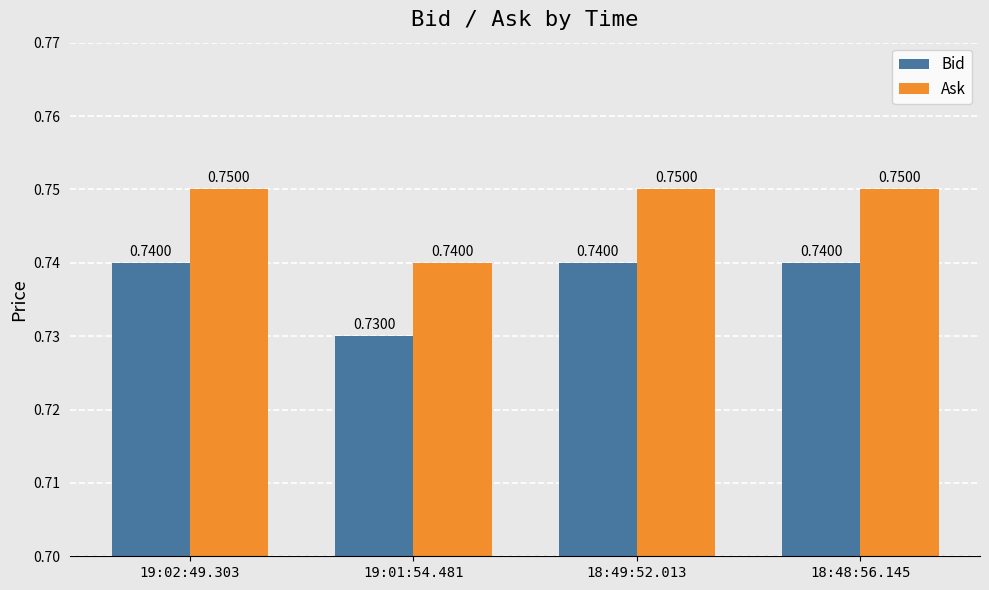

What is the label of the 4th bar from the right?

19:02:49.303